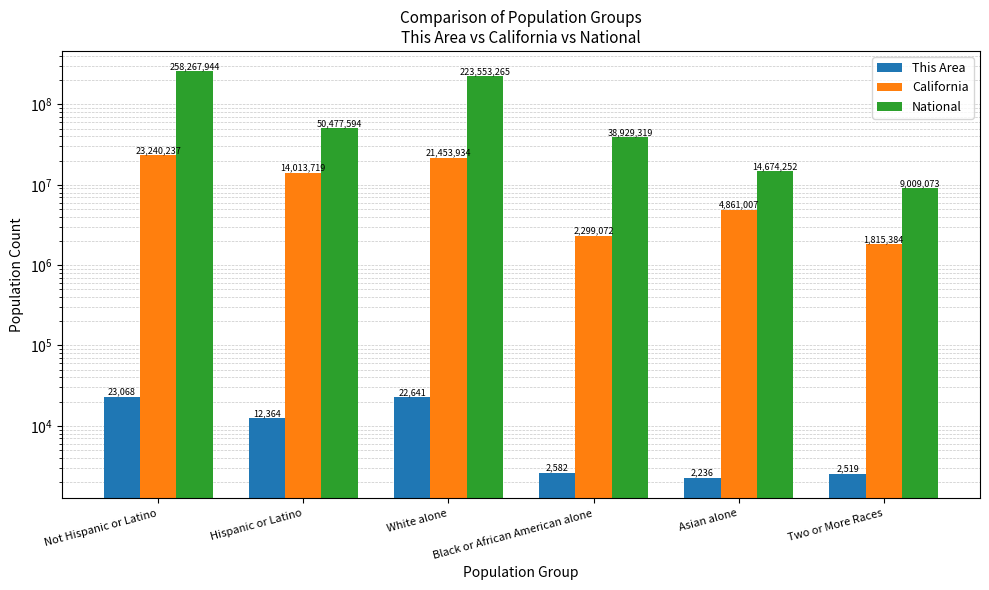

At how many categories does at least one series exceed 85948419?

2